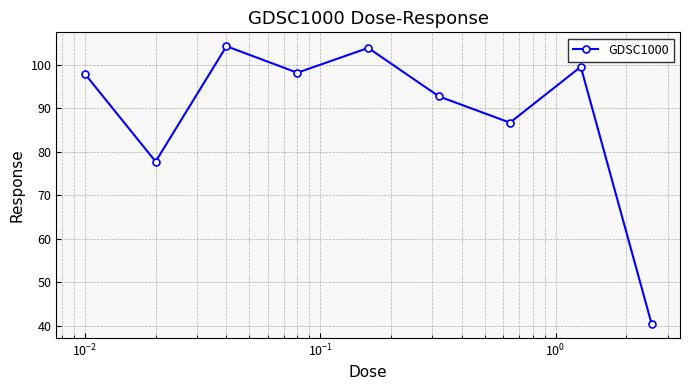

How many lines are shown in the chart?

1